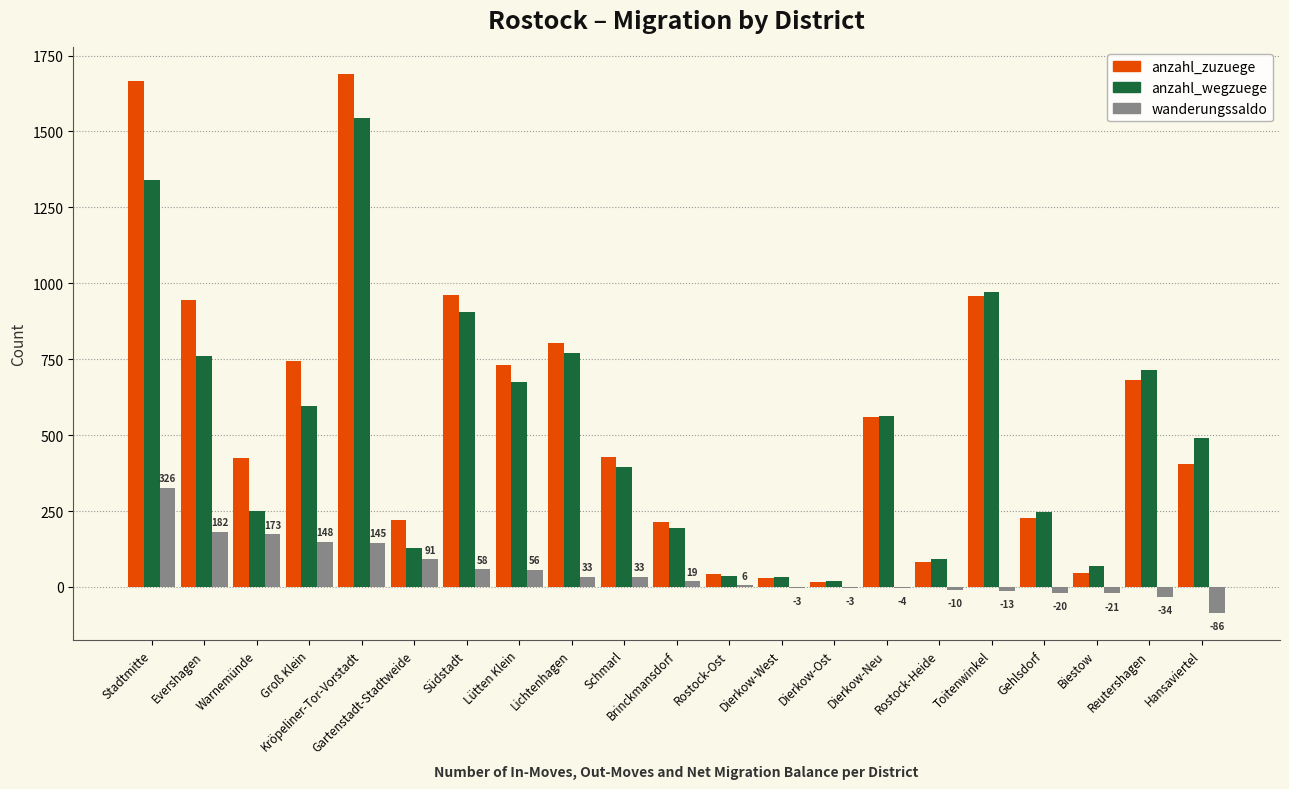

The value of anzahl_zuzuege at Lichtenhagen is 1406. True or false?

False